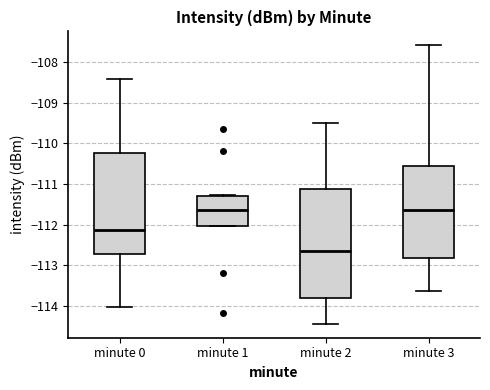

Where does the median line of the box for minute 0 sit on the y-axis? The values are not printed on the chart, so give them approximately, as read against the axis.

-112.1